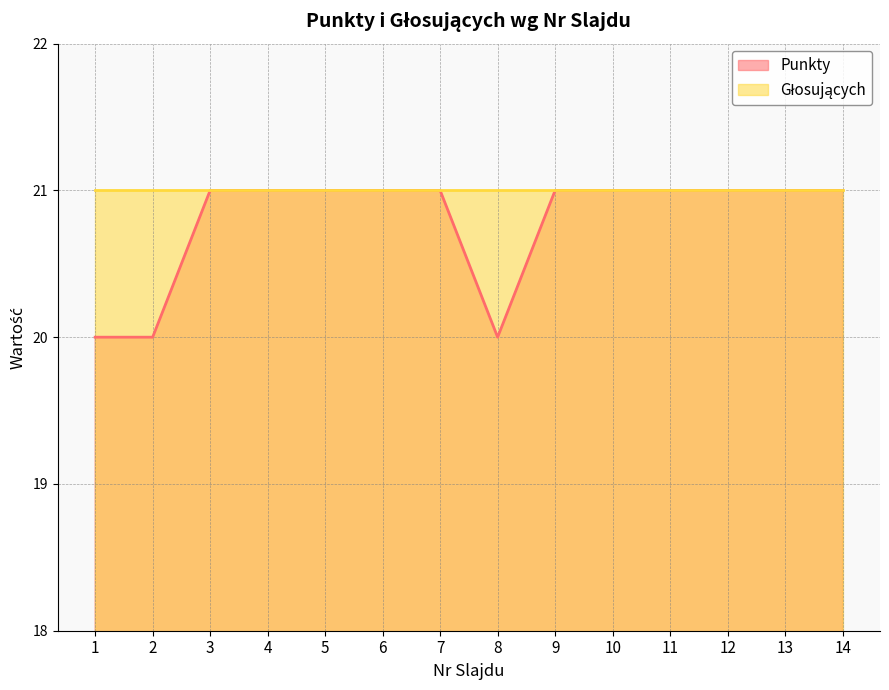

What is the maximum value shown in the chart?

21